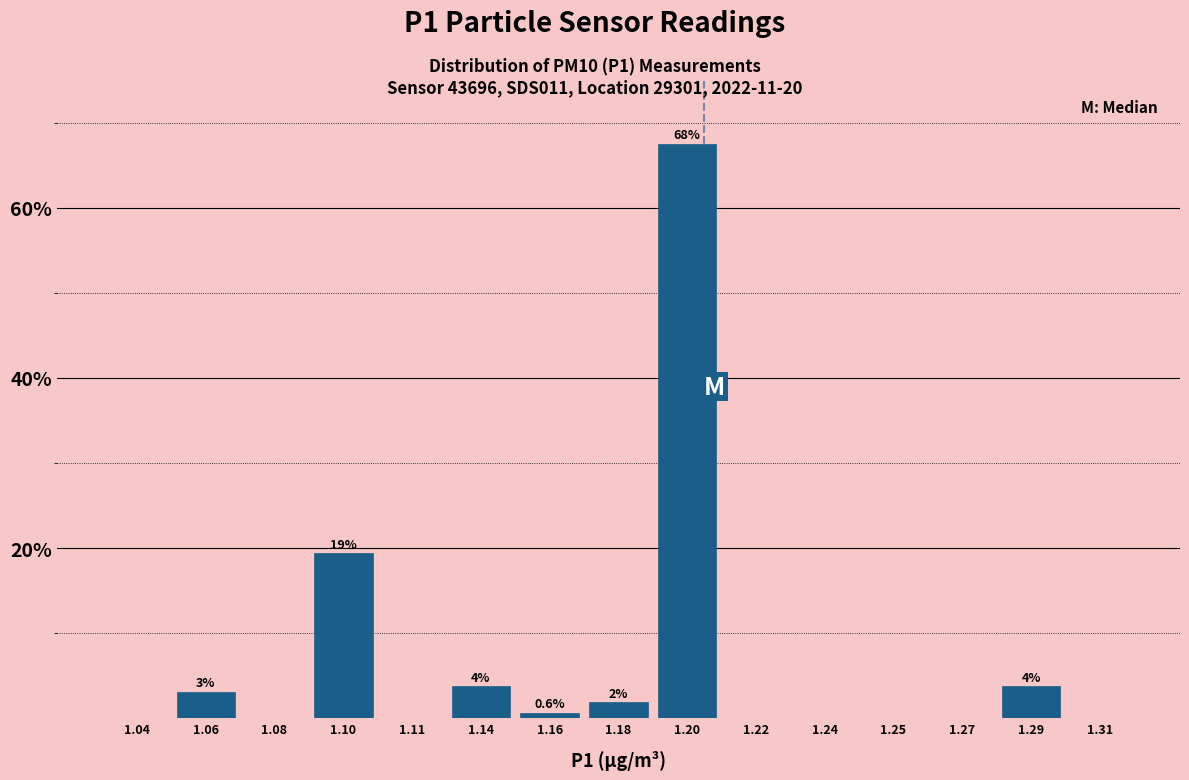

Reading right to left, what are all the values shown in this chart?

1.31=0.0	1.29=3.8	1.27=0.0	1.25=0.0	1.24=0.0	1.22=0.0	1.20=67.5	1.18=1.9	1.16=0.6	1.14=3.8	1.11=0.0	1.10=19.4	1.08=0.0	1.06=3.1	1.04=0.0